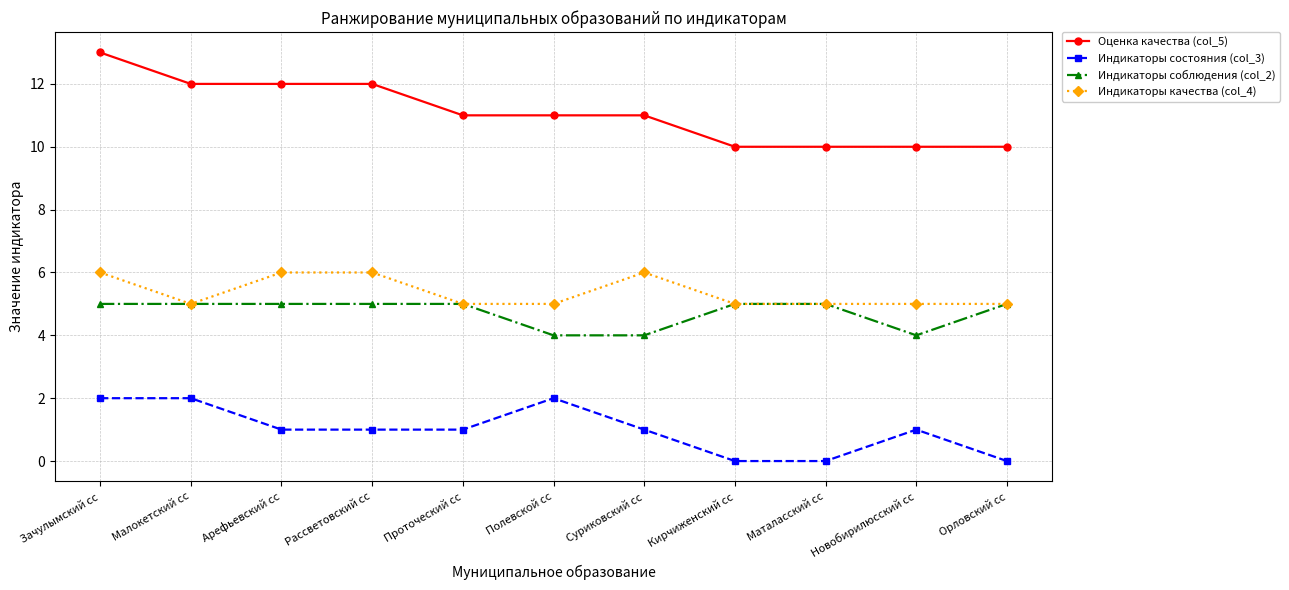

Does the chart display data point markers on the line(s)?

Yes